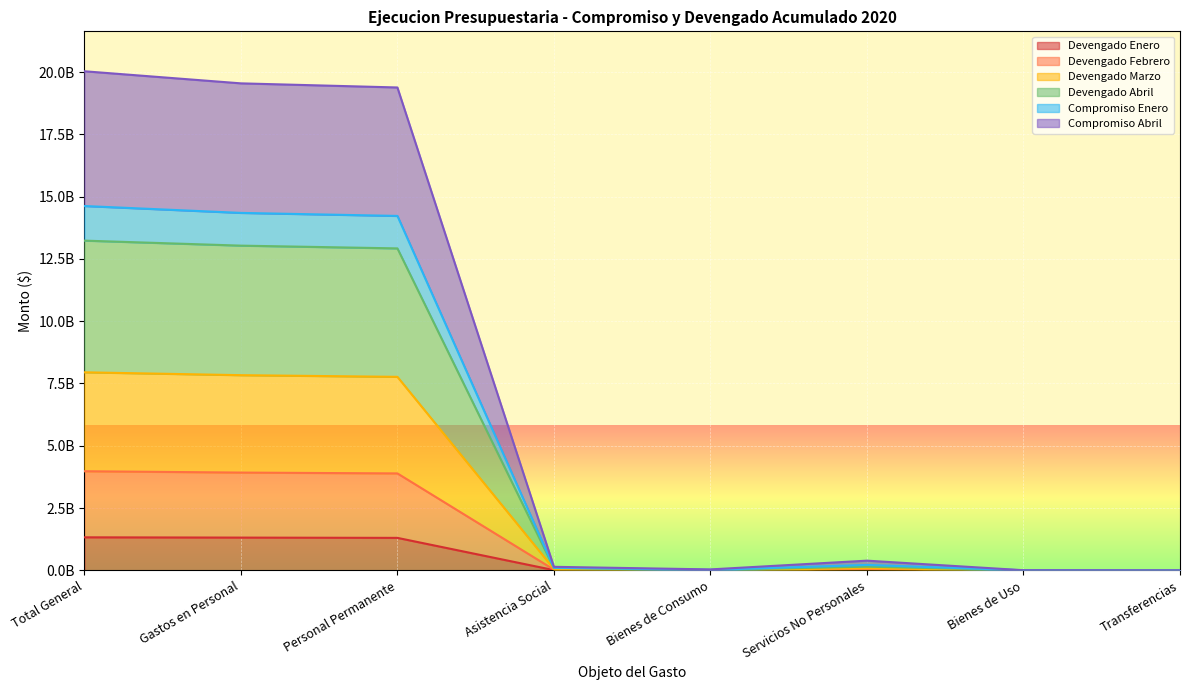

How many lines are shown in the chart?

6